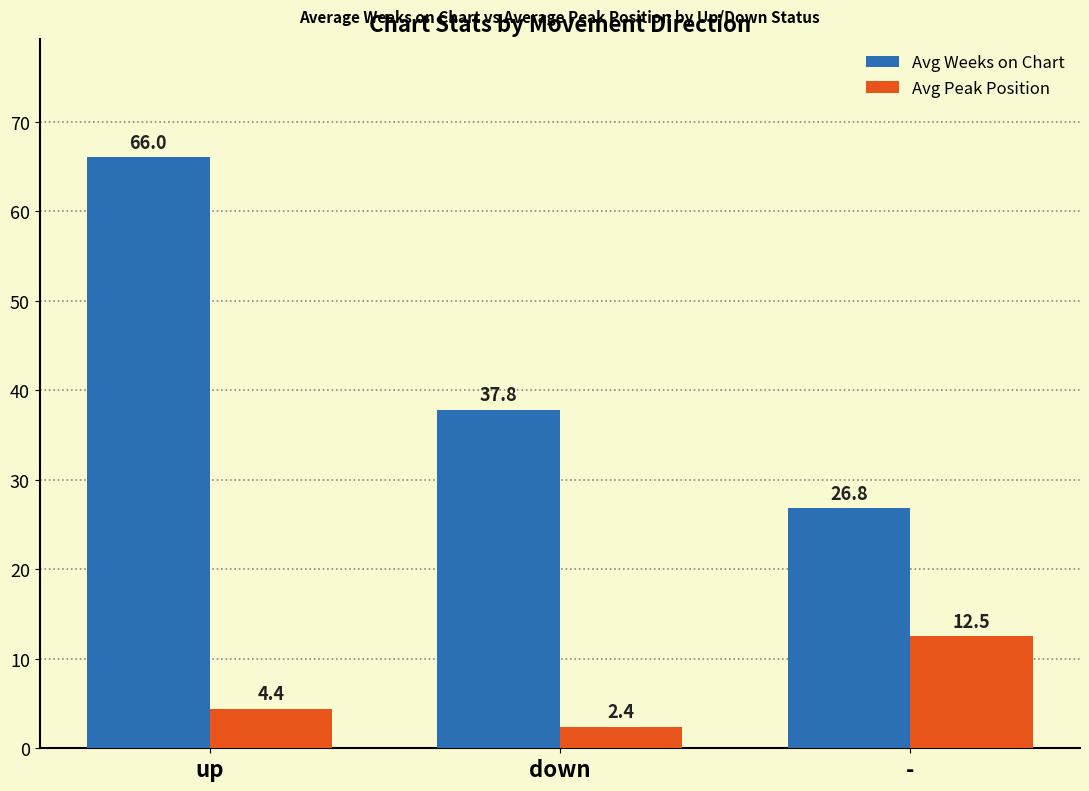

What is the spread (max minus min) of values at -?

14.3